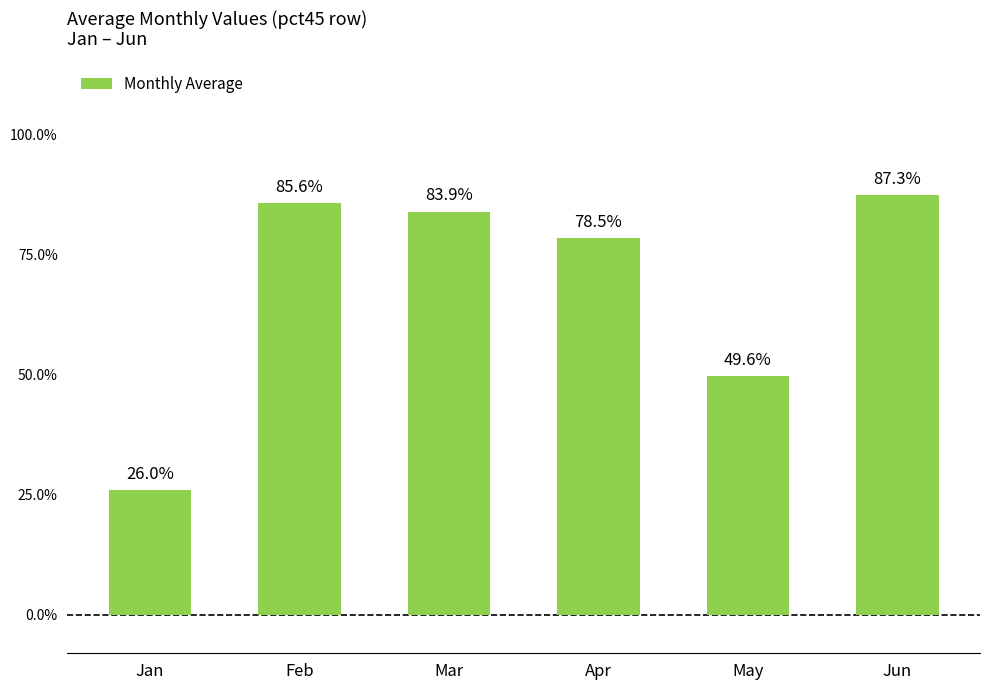

The chart shows a value of 1.4 at Jun. True or false?

False